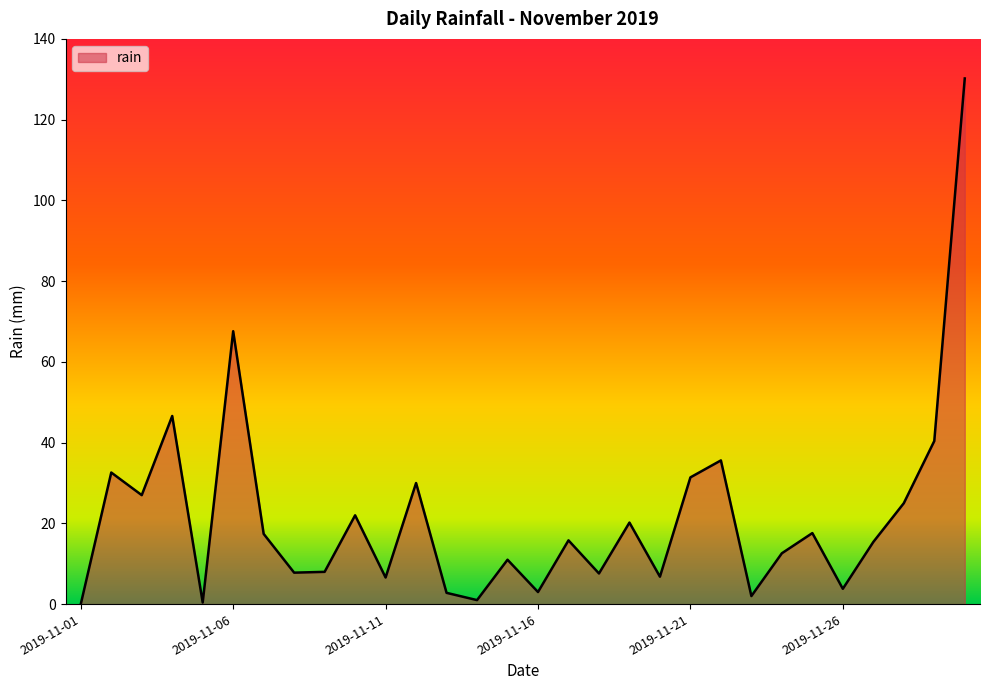

What is the maximum value shown in the chart?

130.2